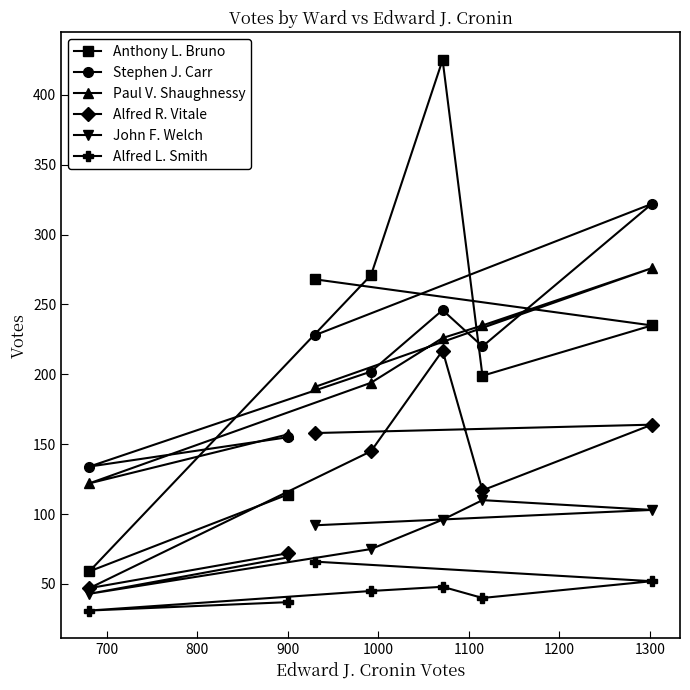

How many values in the Stephen J. Carr series are below 220?

3